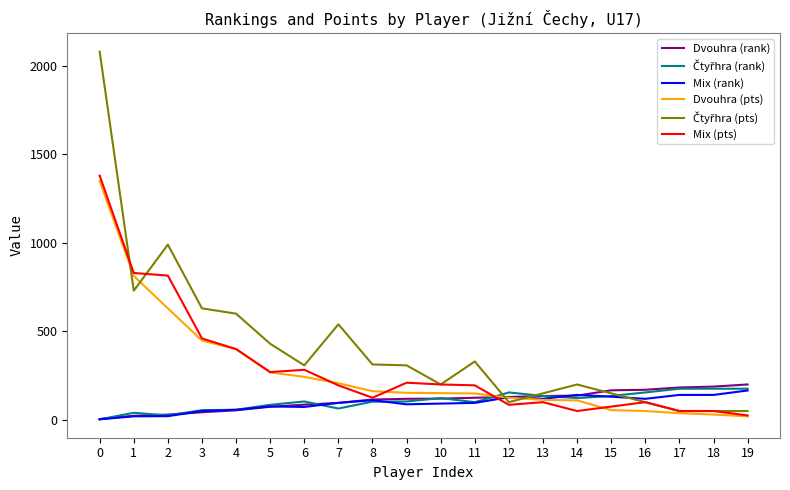

At how many categories does at least one series exceed 1893?

1